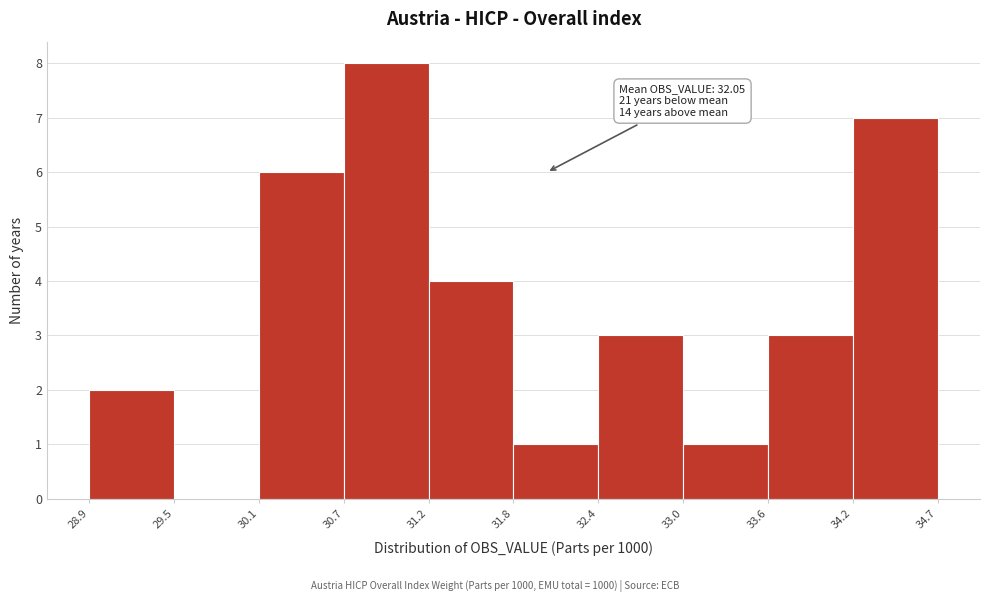

Which range on the x-axis has the tallest bar?

30.7 to 31.2